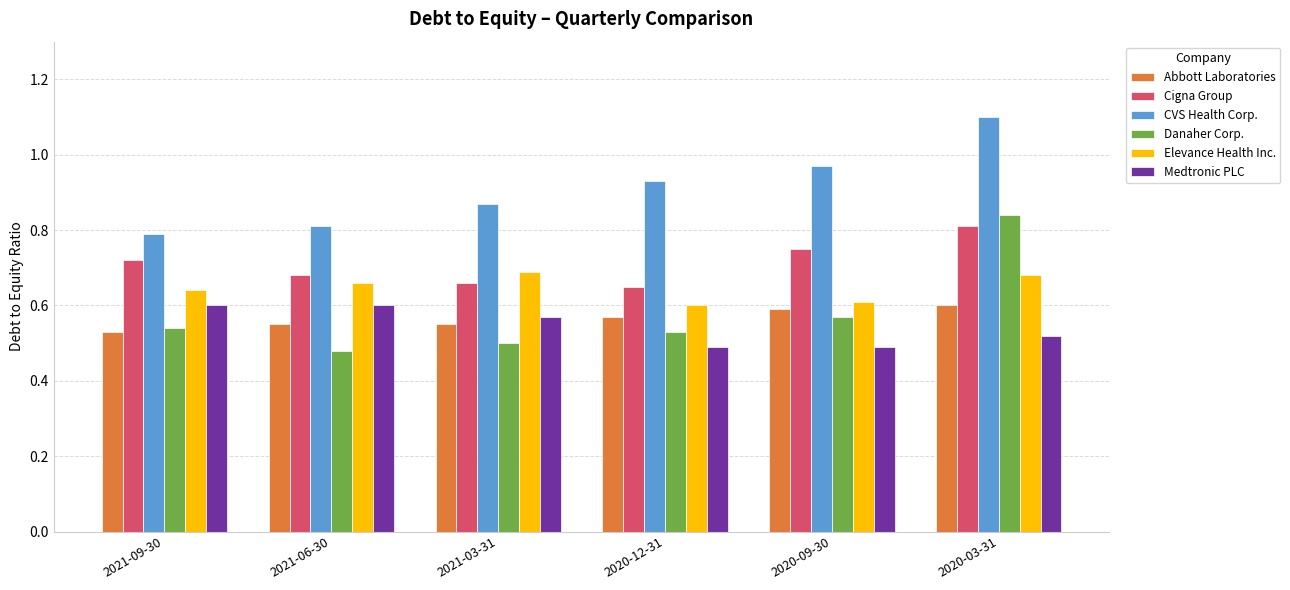

What is the spread (max minus min) of values at 2021-03-31?

0.4